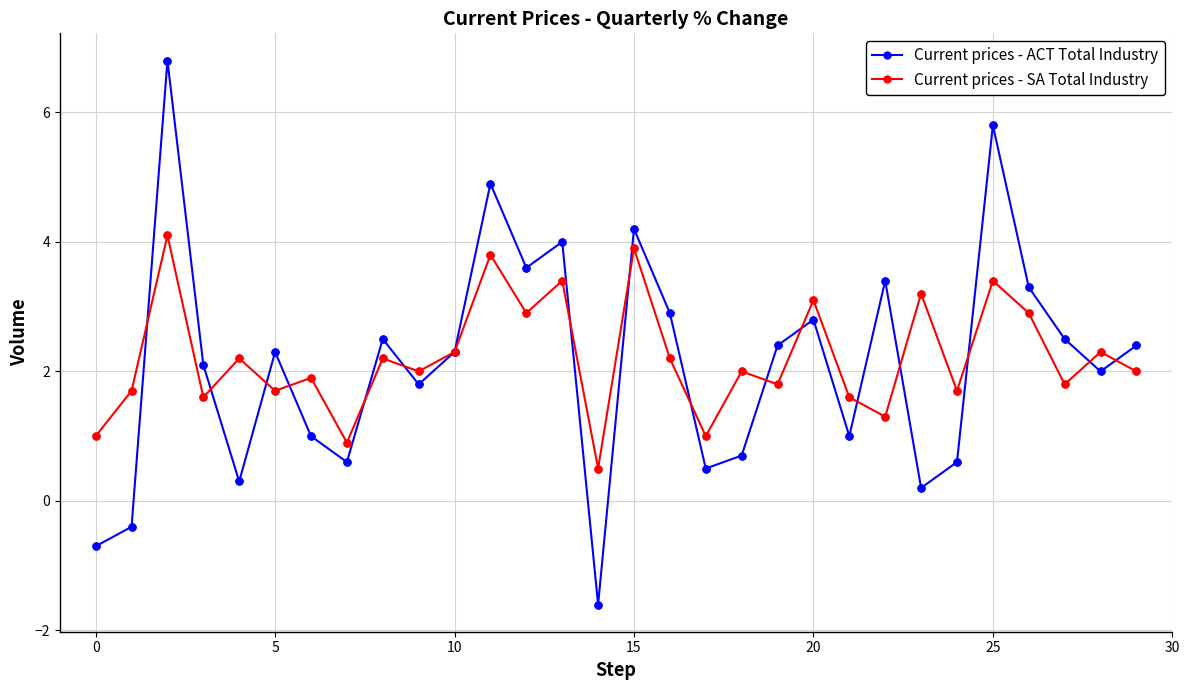

True or false: Current prices - ACT Total Industry has more than 2 points higher than both neighbors.

True